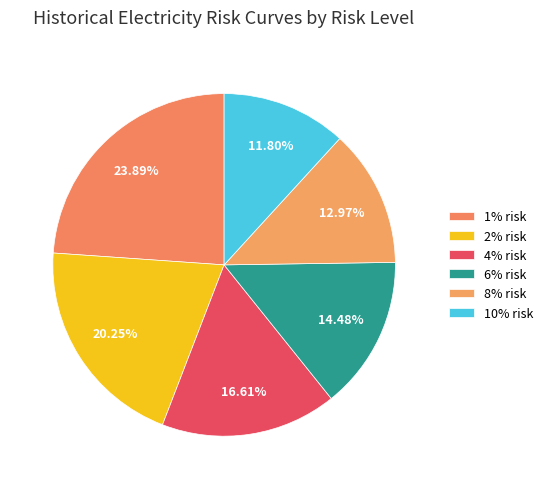

Which slice is the smallest?

10% risk